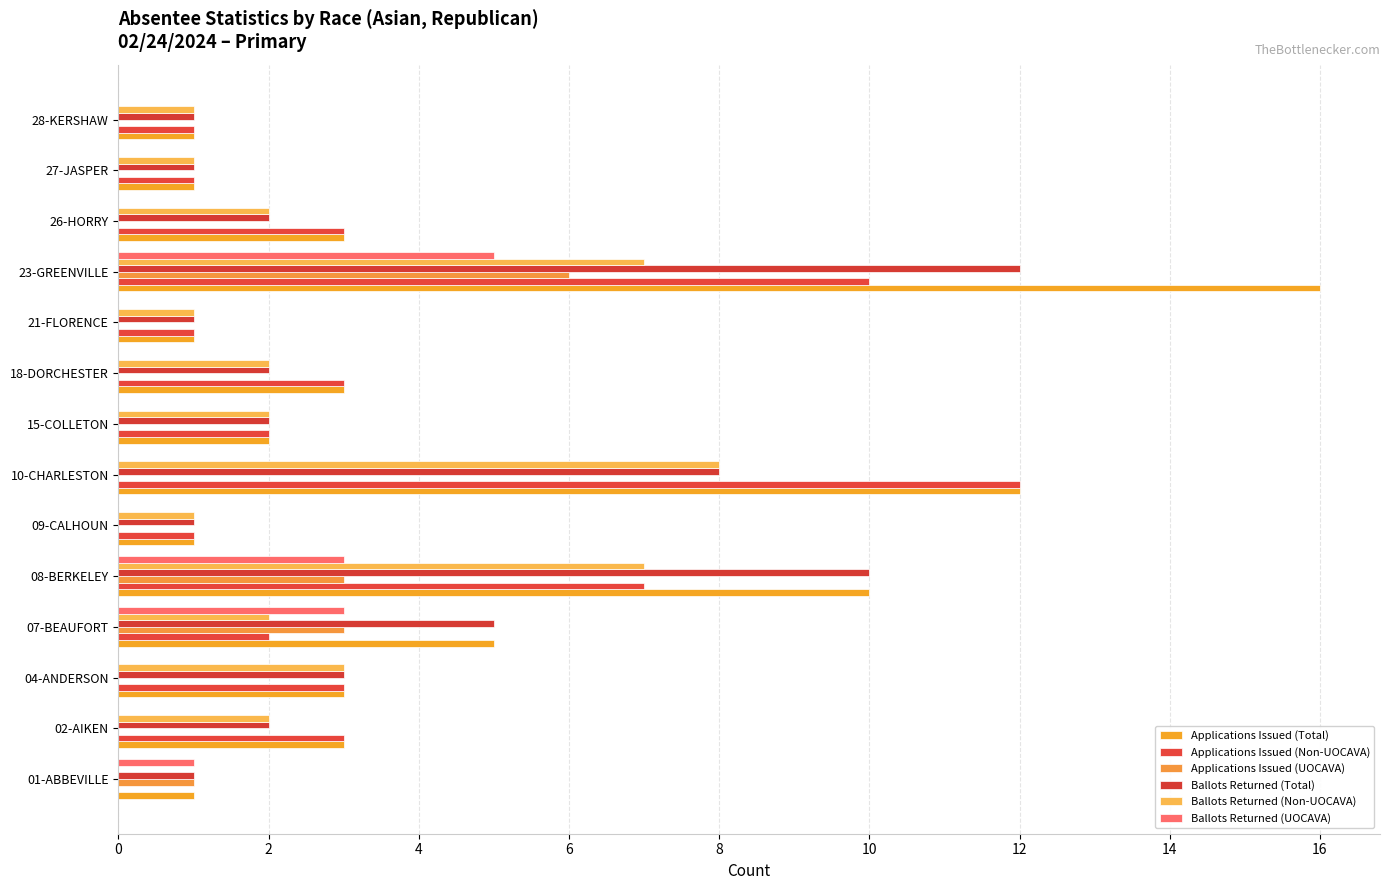

What is the average value of the Ballots Returned (UOCAVA) series?

1